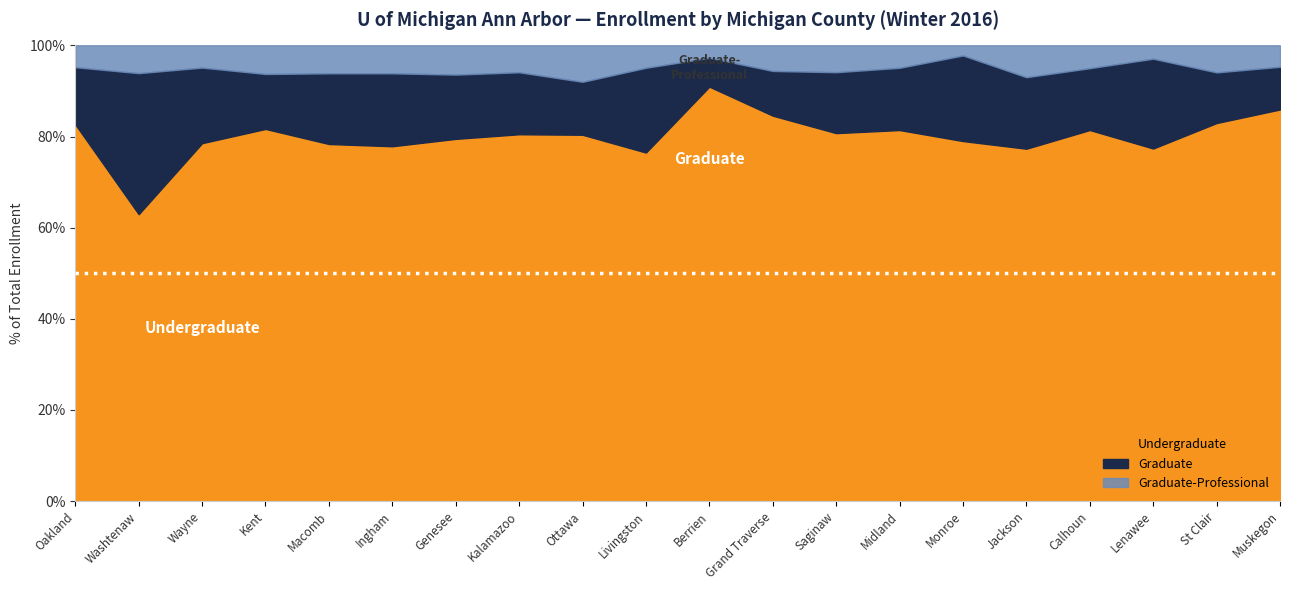

What position from the right is Kent?

17